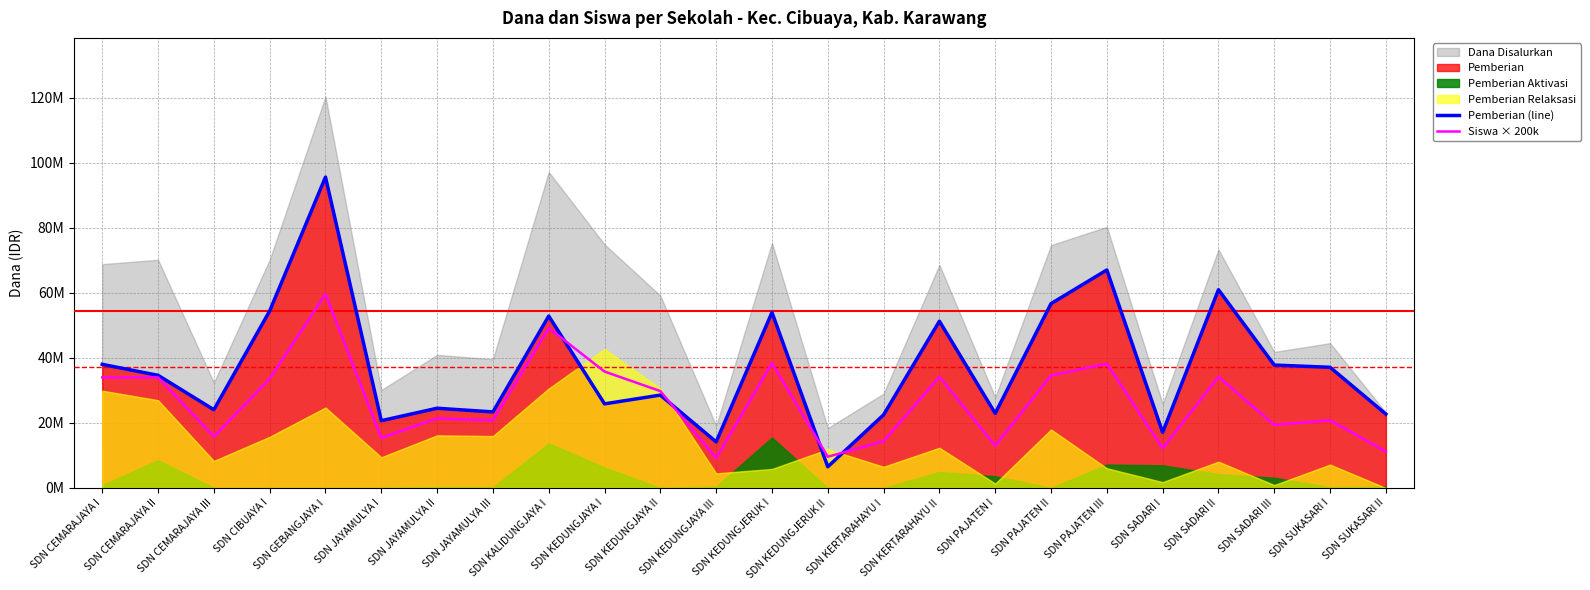

Reading left to right, what are all the values shown in this chart?

Pemberian (line): 38025000	34650000	24075000	54450000	95625000	20700000	24525000	23400000	52875000	25875000	28575000	14175000	54000000	6525000	22500000	51300000	22950000	56700000	67050000	17100000	60975000	37800000	37125000	22725000
Siswa × 200k: 34000000	34000000	15800000	33600000	59600000	15400000	21400000	20800000	49200000	35800000	29800000	9200000	38400000	9600000	14400000	34200000	13000000	34600000	38200000	12200000	34200000	19400000	20800000	11200000